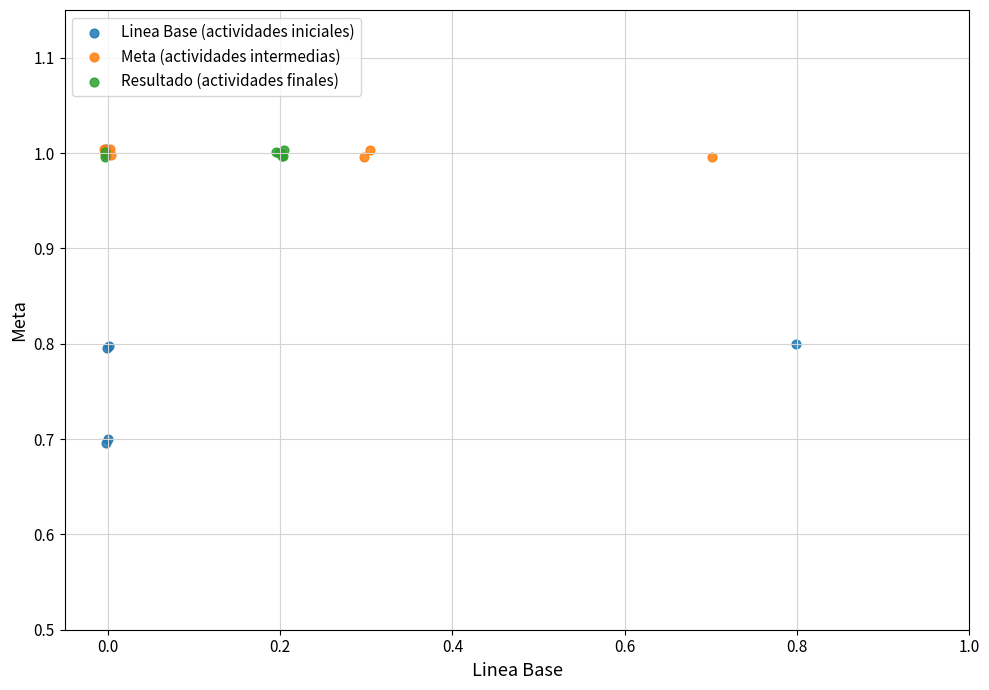

Which series contains the lowest Y value?

Linea Base (actividades iniciales)